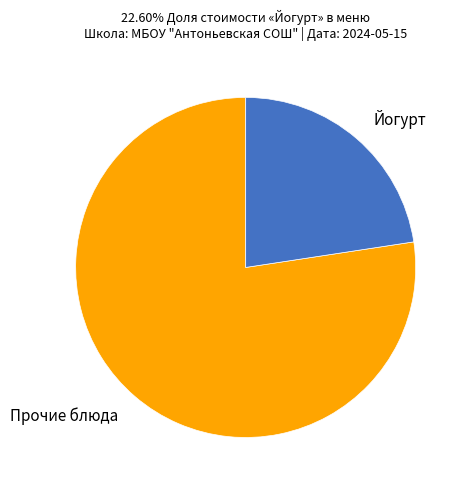

Between Прочие блюда and Йогурт, which is larger?

Прочие блюда